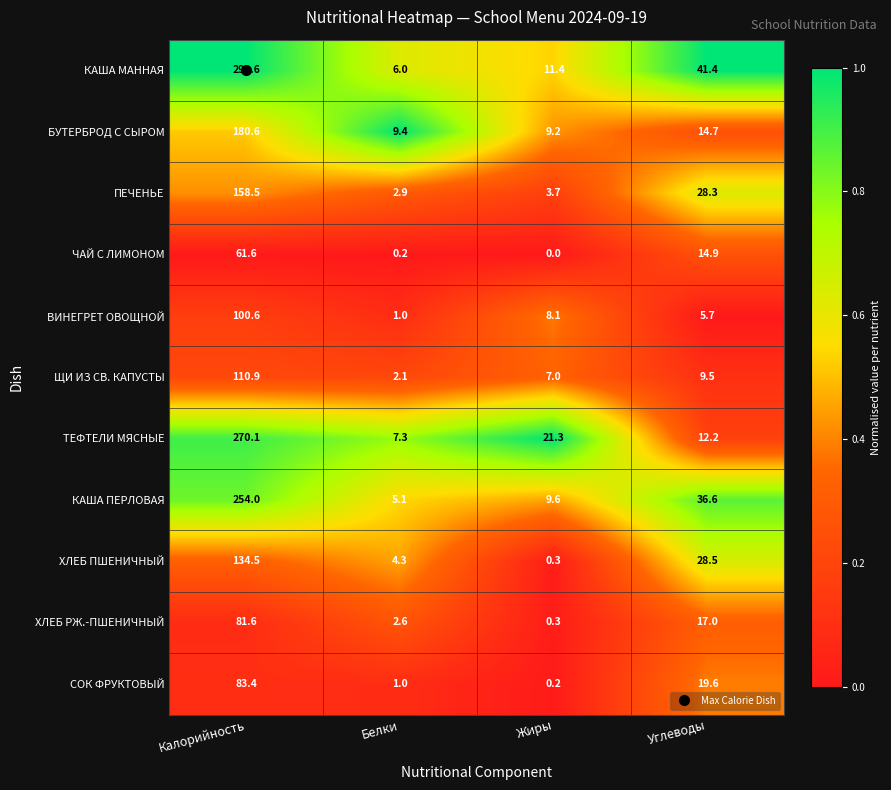

Which label corresponds to the largest value in the chart?

Калорийность